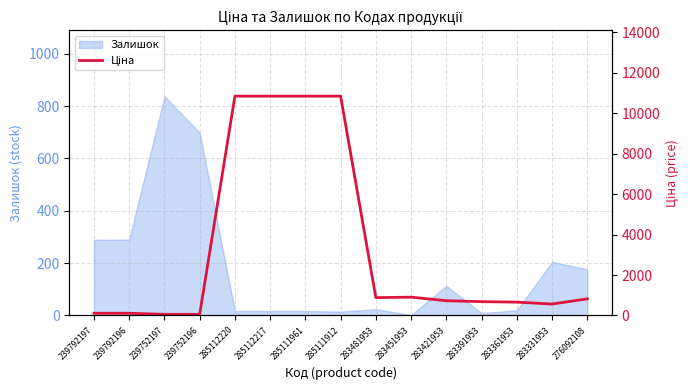

What is the minimum value shown in the chart?

55.3